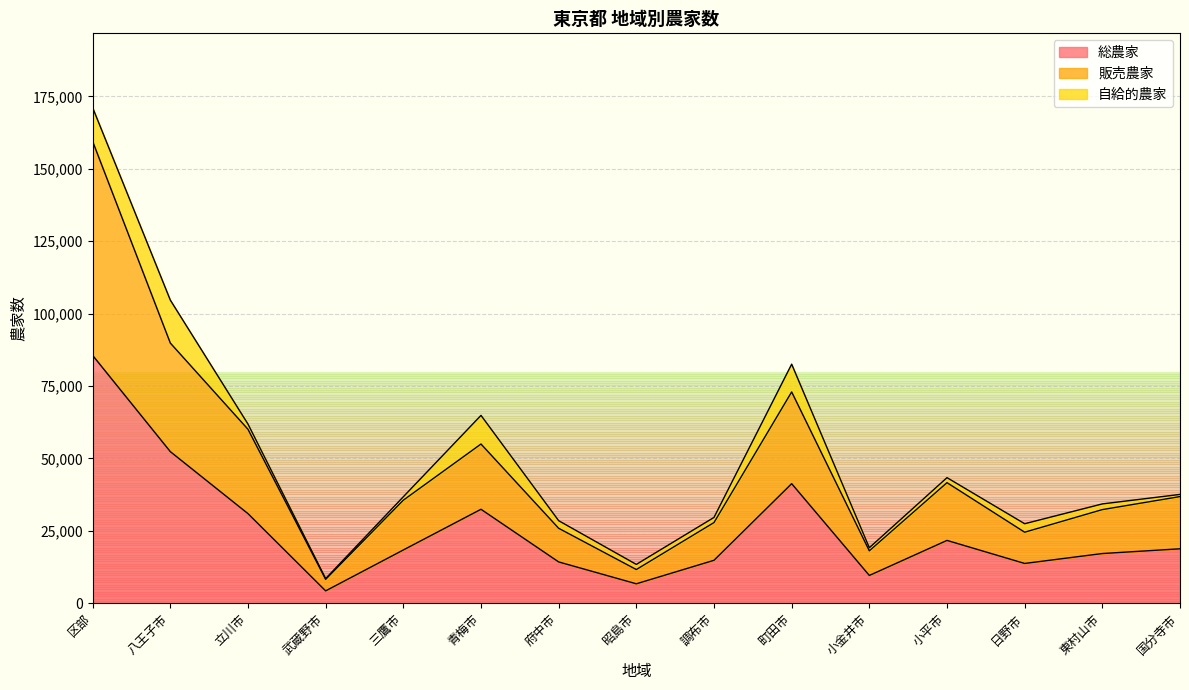

At which category is the sum across all series the highest?

区部